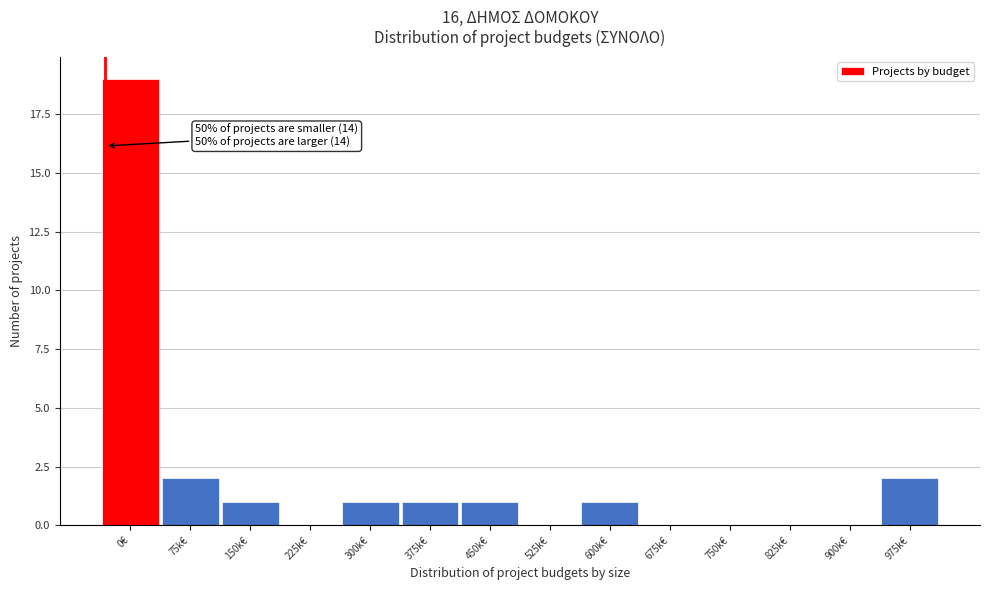

Reading right to left, list all the values displayed in this chart.

975k€=2	900k€=0	825k€=0	750k€=0	675k€=0	600k€=1	525k€=0	450k€=1	375k€=1	300k€=1	225k€=0	150k€=1	75k€=2	0€=19